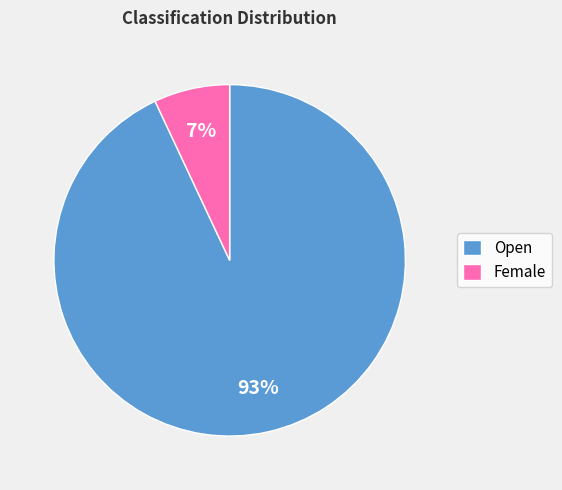

Between Open and Female, which is larger?

Open